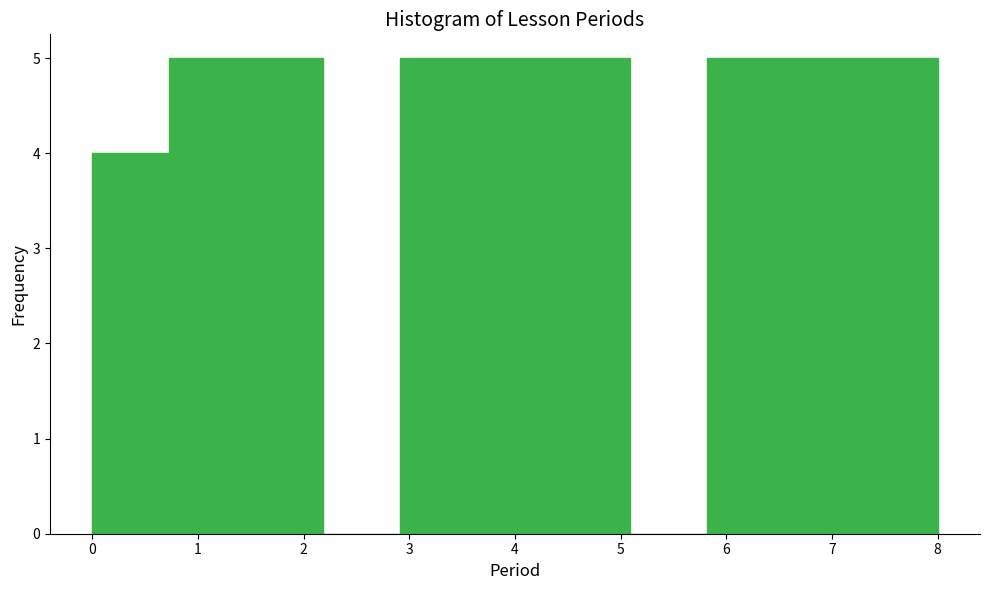

How tall is the bar that spans 4.4 to 5.1 on the x-axis? Neither the bar edges nor the heights are printed on the chart, so give them approximately, as read against the axes.

5